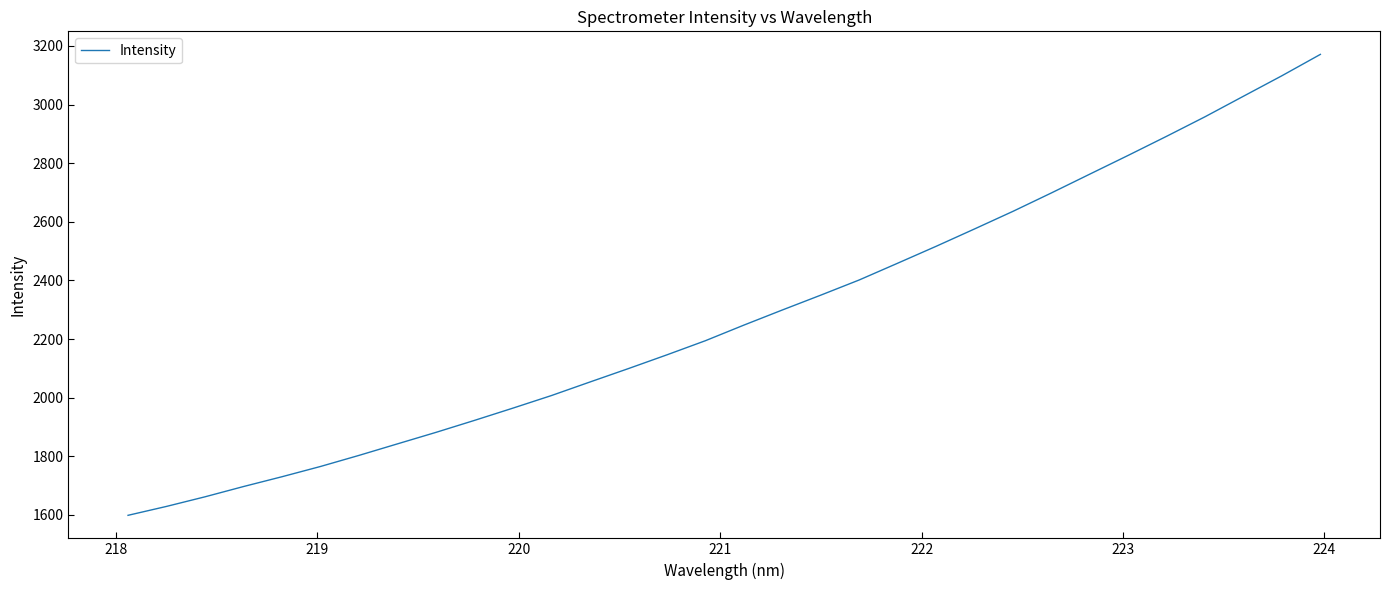

What is the greatest value displayed?

3171.3